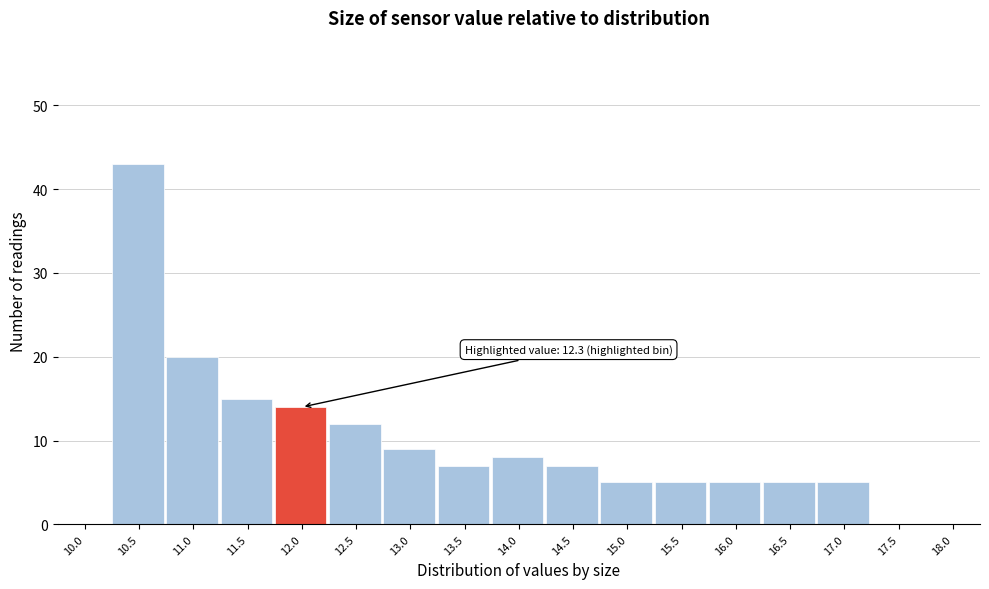

Reading right to left, extract all data points from this chart.

18.0=0	17.5=0	17.0=5	16.5=5	16.0=5	15.5=5	15.0=5	14.5=7	14.0=8	13.5=7	13.0=9	12.5=12	12.0=14	11.5=15	11.0=20	10.5=43	10.0=0